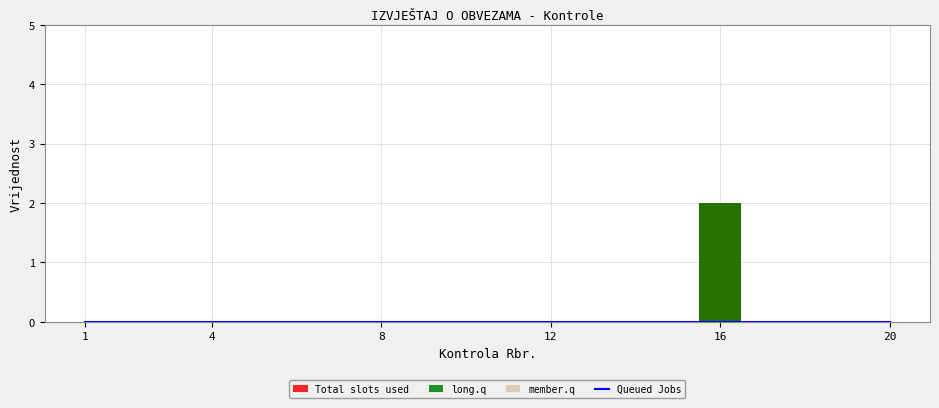

At which category does Total slots used reach its first local peak?

16